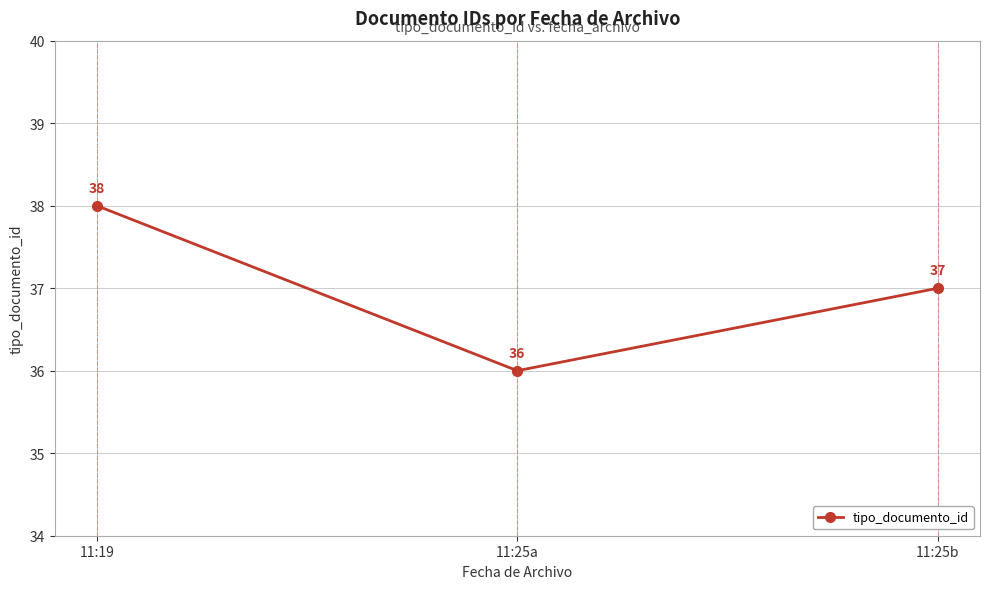

Where does the data first go above 37?

11:19